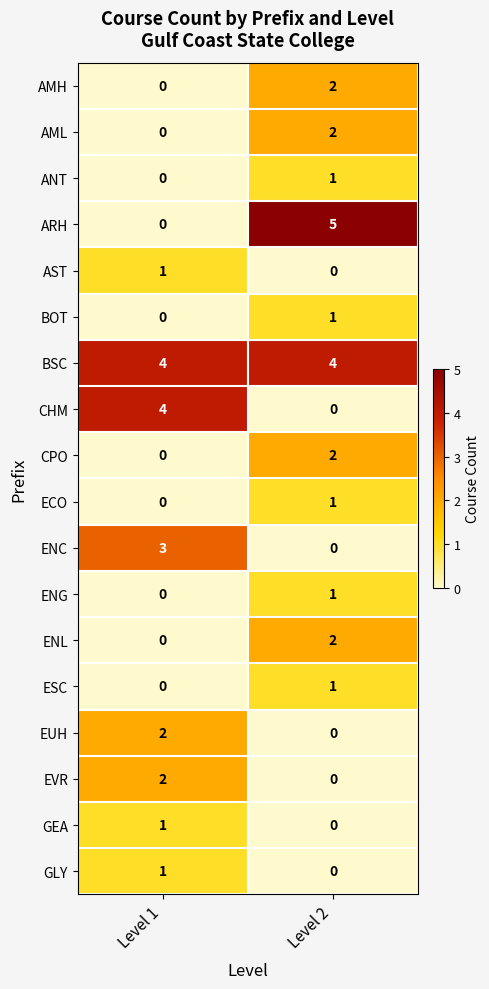

What is the spread (max minus min) of values at Level 1?

4